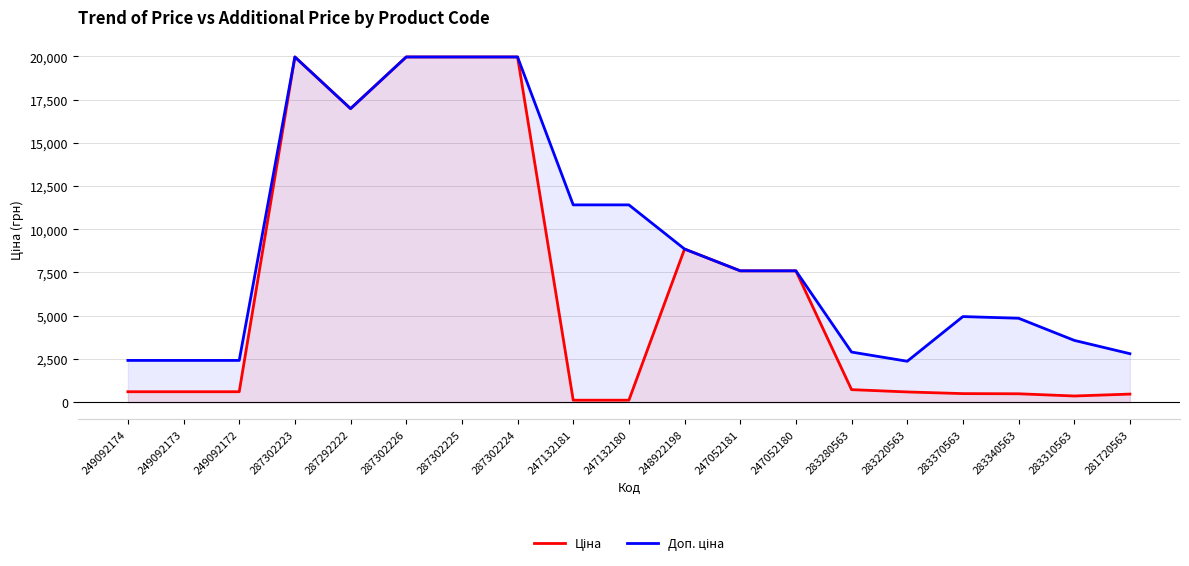

Which has a higher value, 249092173 or 283280563?

283280563